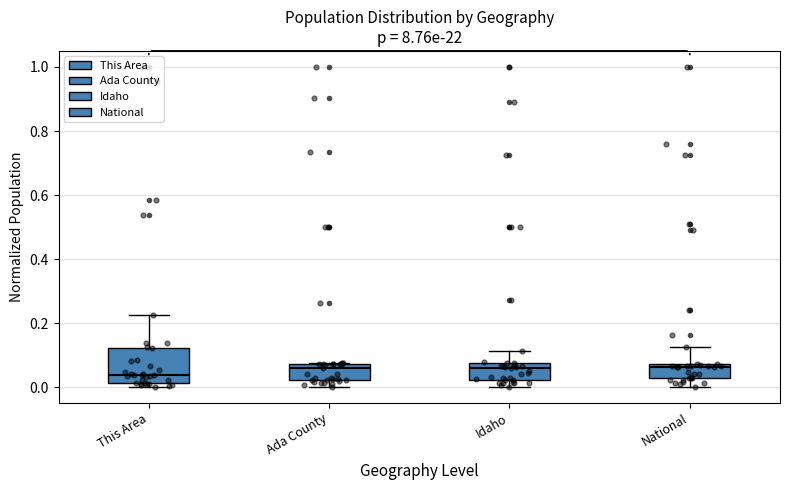

Which box is the tallest, from its lower edge to its upper edge?

This Area